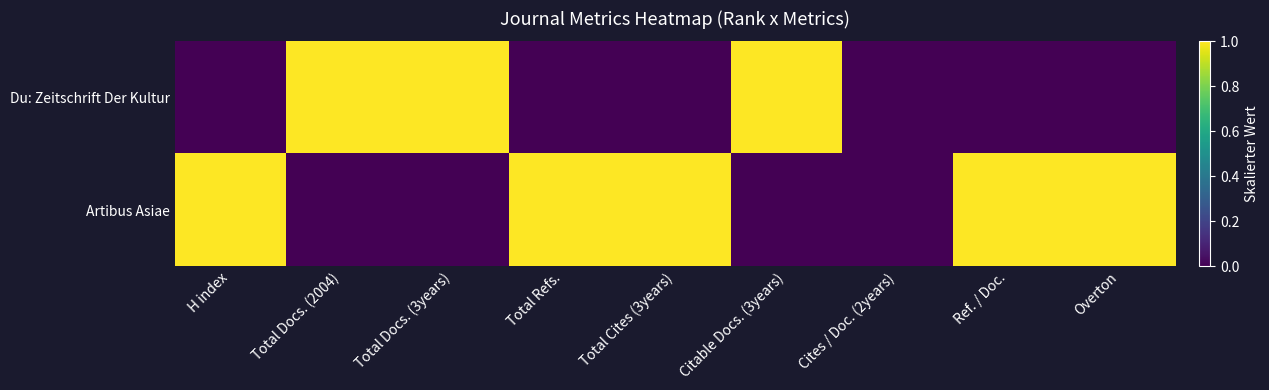

At how many categories does at least one series exceed 0?

8